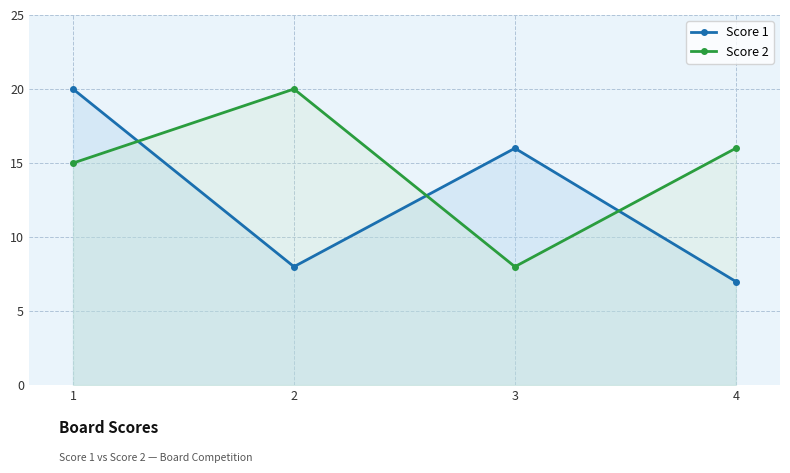

Between 2 and 1, which is larger?

1